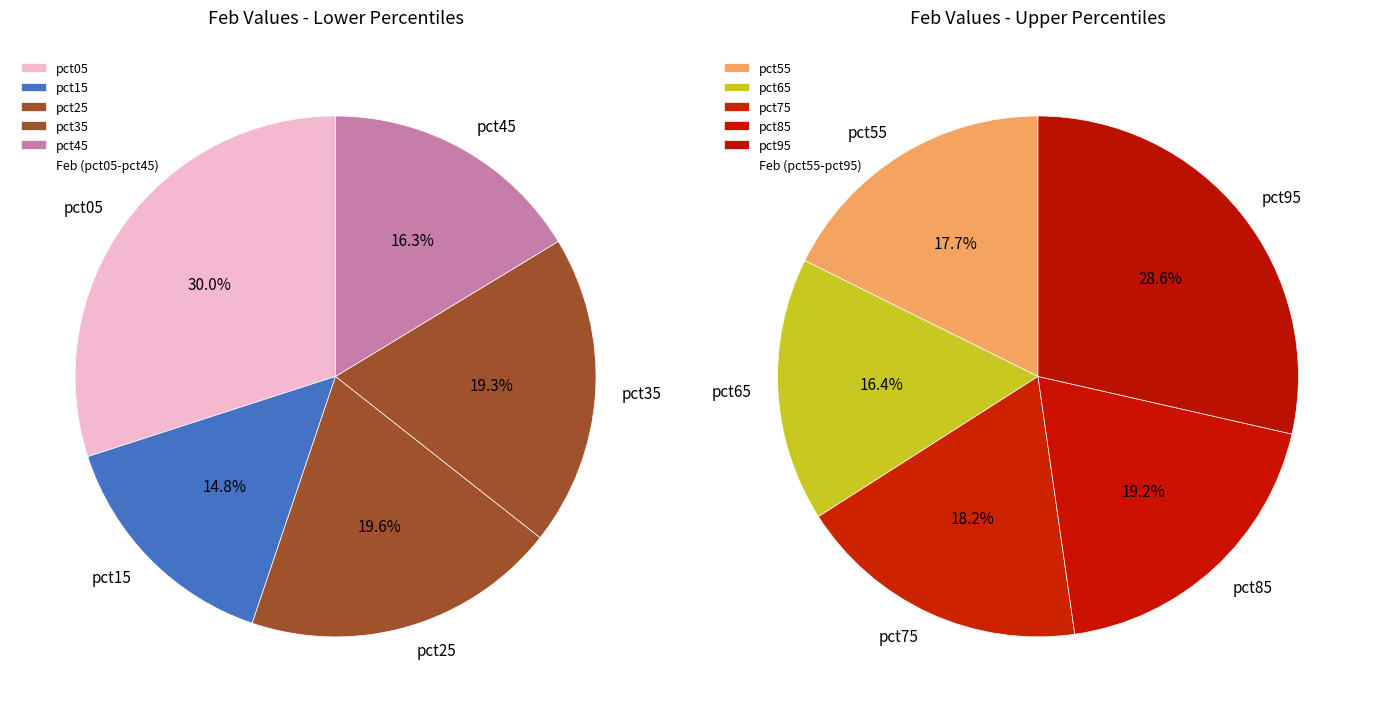

How many segments does this pie chart have?

10